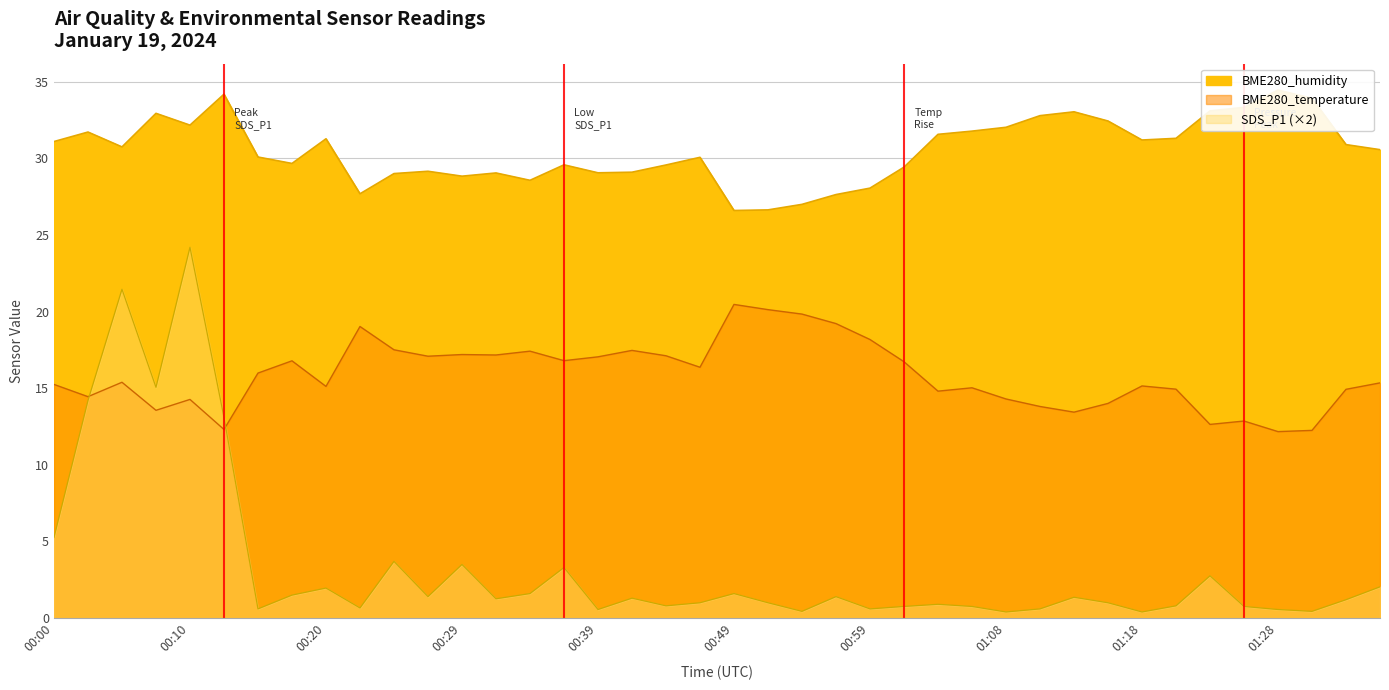

Reading left to right, list all the values displayed in this chart.

SDS_P1: 00:00=5.3	00:02=14.2	00:05=21.5	00:07=15.1	00:10=24.2	00:12=13.1	00:15=0.6	00:17=1.5	00:20=2.0	00:22=0.7	00:25=3.7	00:27=1.4	00:29=3.5	00:32=1.3	00:34=1.6	00:37=3.3	00:39=0.6	00:42=1.3	00:44=0.8	00:46=1.0	00:49=1.6	00:51=1.0	00:54=0.4	00:56=1.4	00:59=0.6	01:01=0.8	01:04=0.9	01:06=0.8	01:08=0.4	01:11=0.6	01:13=1.4	01:16=1.0	01:18=0.4	01:21=0.8	01:23=2.8	01:25=0.8	01:28=0.6	01:30=0.4	01:33=1.2	01:35=2.0
BME280_temperature: 00:00=15.2	00:02=14.4	00:05=15.4	00:07=13.6	00:10=14.3	00:12=12.3	00:15=16.0	00:17=16.8	00:20=15.1	00:22=19.0	00:25=17.5	00:27=17.1	00:29=17.2	00:32=17.2	00:34=17.4	00:37=16.8	00:39=17.1	00:42=17.5	00:44=17.1	00:46=16.4	00:49=20.5	00:51=20.1	00:54=19.8	00:56=19.2	00:59=18.2	01:01=16.7	01:04=14.8	01:06=15.0	01:08=14.3	01:11=13.8	01:13=13.4	01:16=14.0	01:18=15.2	01:21=14.9	01:23=12.6	01:25=12.9	01:28=12.2	01:30=12.2	01:33=14.9	01:35=15.3
BME280_humidity: 00:00=31.1	00:02=31.7	00:05=30.8	00:07=32.9	00:10=32.2	00:12=34.2	00:15=30.1	00:17=29.7	00:20=31.3	00:22=27.7	00:25=29.0	00:27=29.2	00:29=28.8	00:32=29.1	00:34=28.6	00:37=29.6	00:39=29.1	00:42=29.1	00:44=29.6	00:46=30.1	00:49=26.6	00:51=26.6	00:54=27.0	00:56=27.6	00:59=28.1	01:01=29.4	01:04=31.6	01:06=31.8	01:08=32.0	01:11=32.8	01:13=33.0	01:16=32.4	01:18=31.2	01:21=31.3	01:23=33.1	01:25=33.3	01:28=34.5	01:30=33.9	01:33=30.9	01:35=30.6